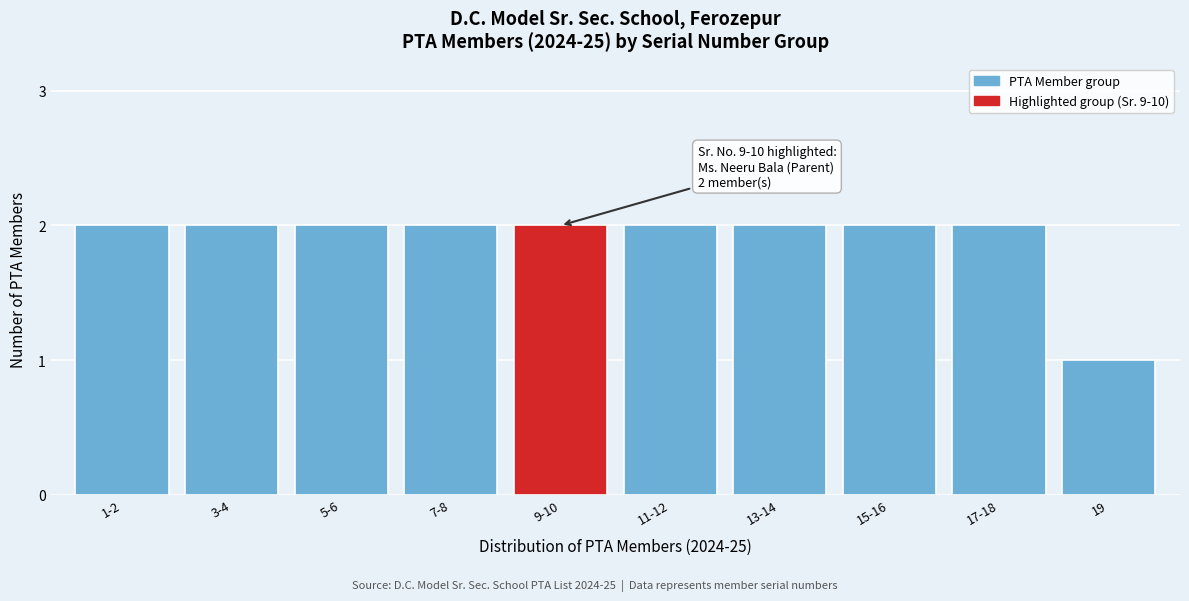

Reading left to right, transcribe all the data shown in this chart.

2	2	2	2	2	2	2	2	2	1